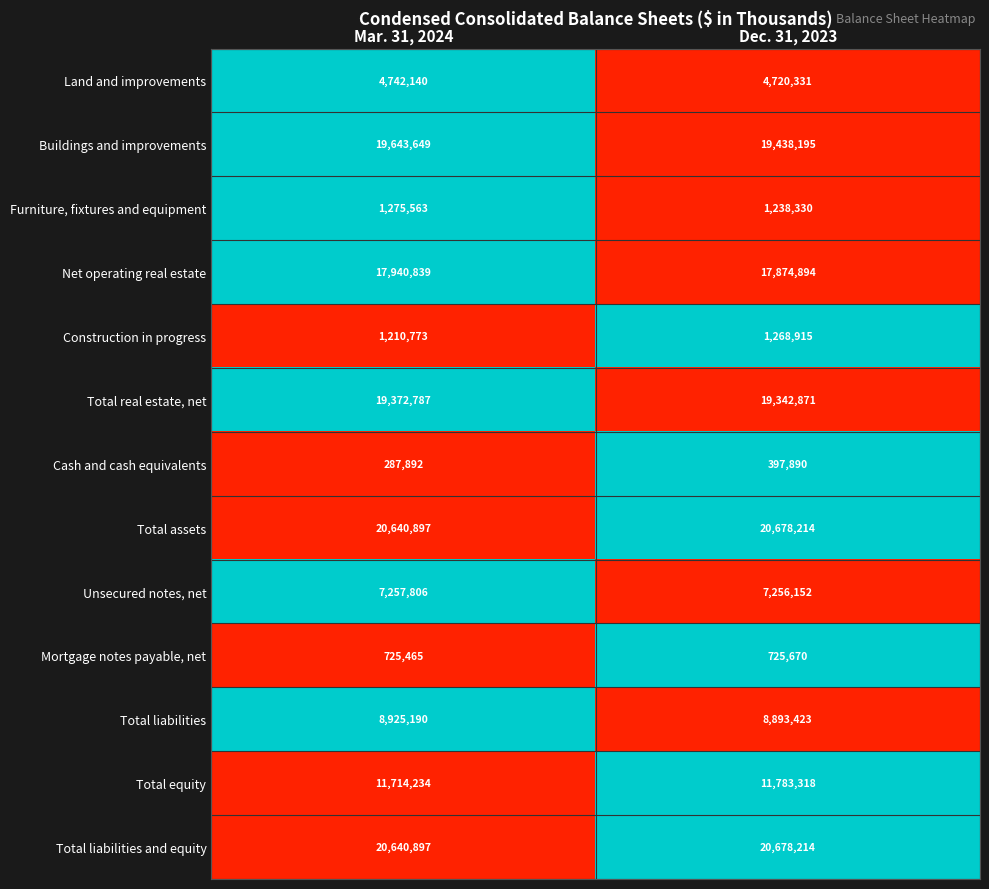

Count the number of data series in this chart.

13